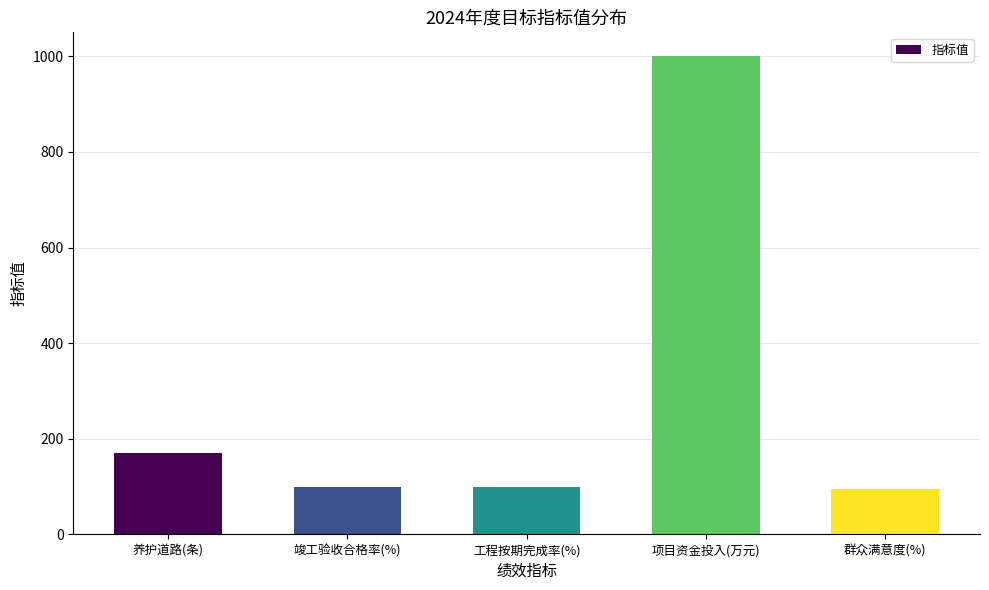

Reading right to left, extract all data points from this chart.

群众满意度(%)=95	项目资金投入(万元)=1000	工程按期完成率(%)=100	竣工验收合格率(%)=100	养护道路(条)=170